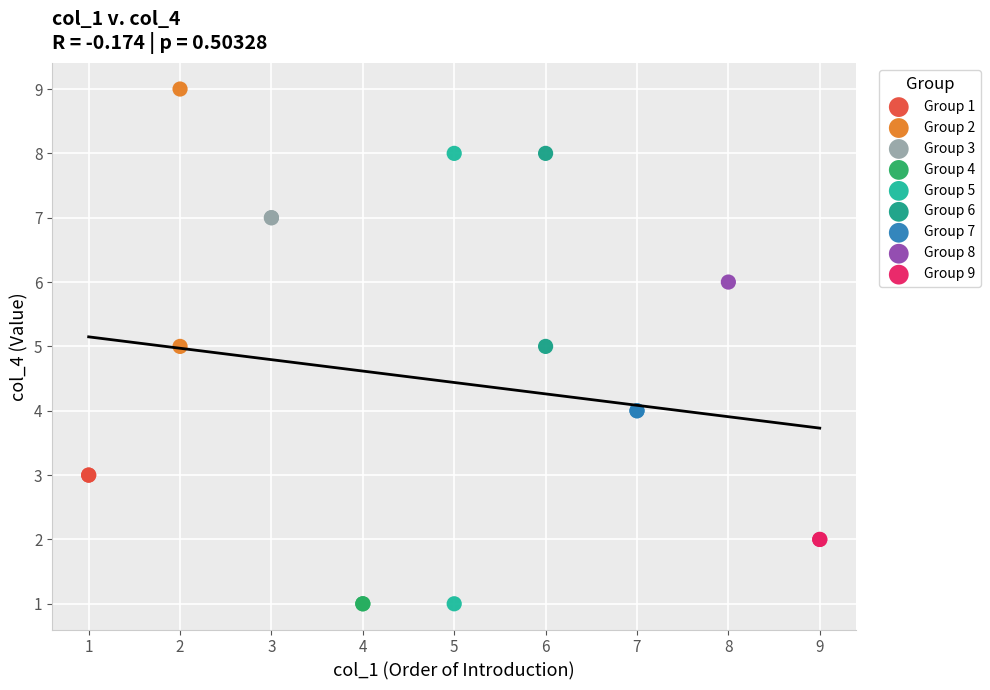

What are all the series names shown in the legend?

Group 1, Group 2, Group 3, Group 4, Group 5, Group 6, Group 7, Group 8, Group 9